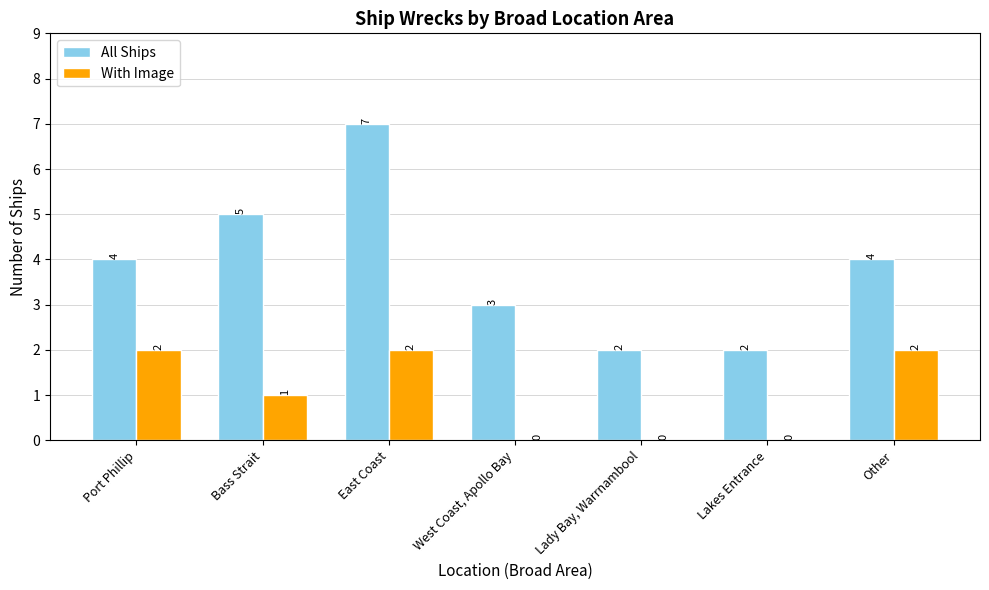

What is the average value of the All Ships series?

4